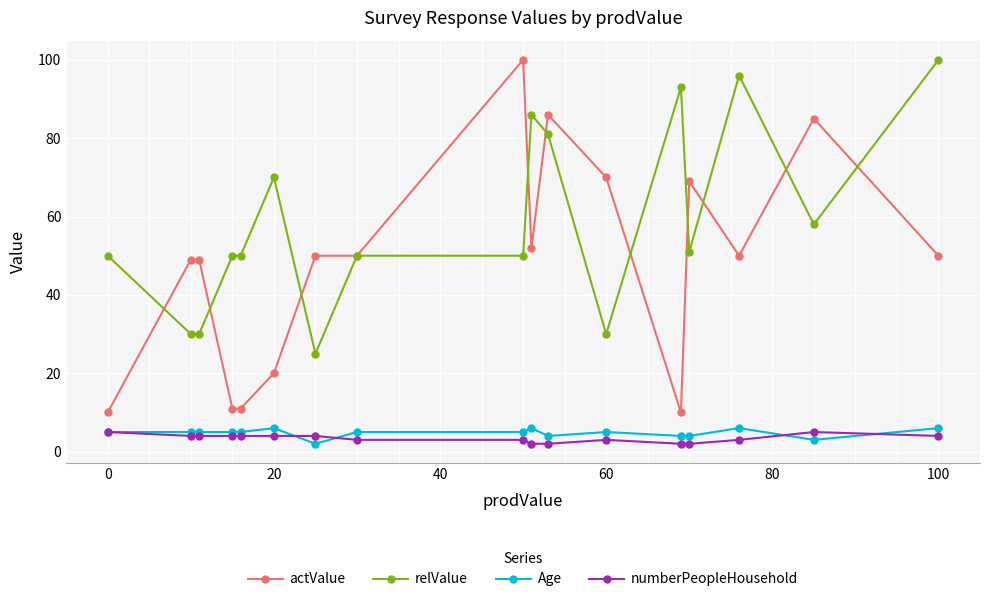

How many values in the numberPeopleHousehold series are below 4?

8